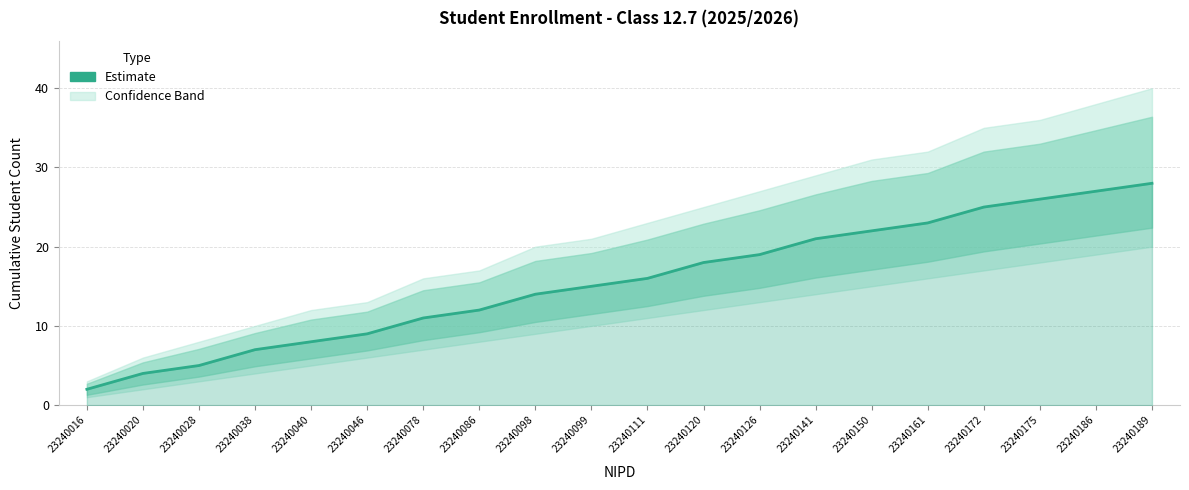

Rank the categories by value from highest to lowest.

23240189, 23240186, 23240175, 23240172, 23240161, 23240150, 23240141, 23240126, 23240120, 23240111, 23240099, 23240098, 23240086, 23240078, 23240046, 23240040, 23240038, 23240028, 23240020, 23240016